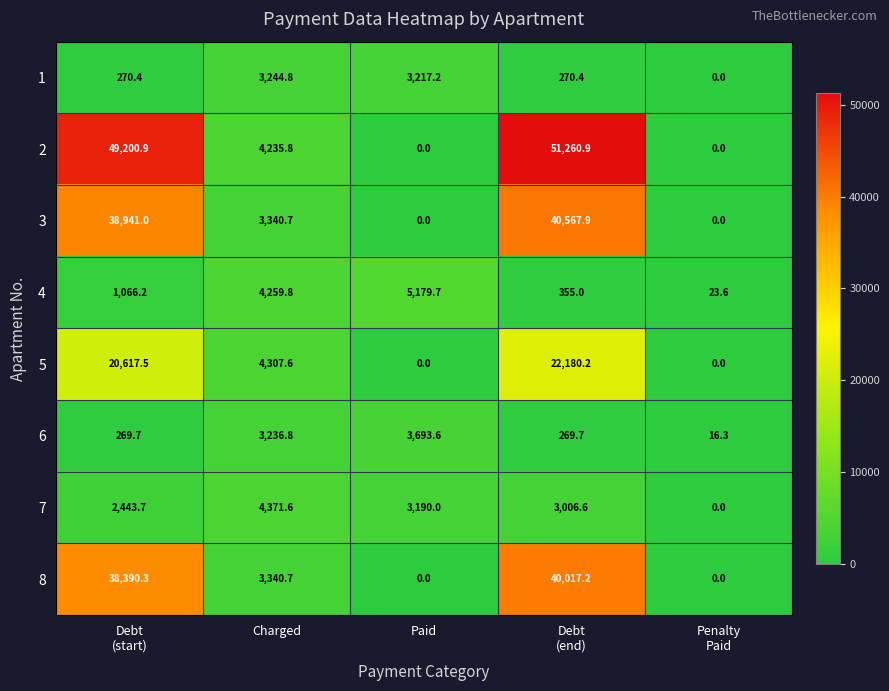

How many data points does each series have?

5